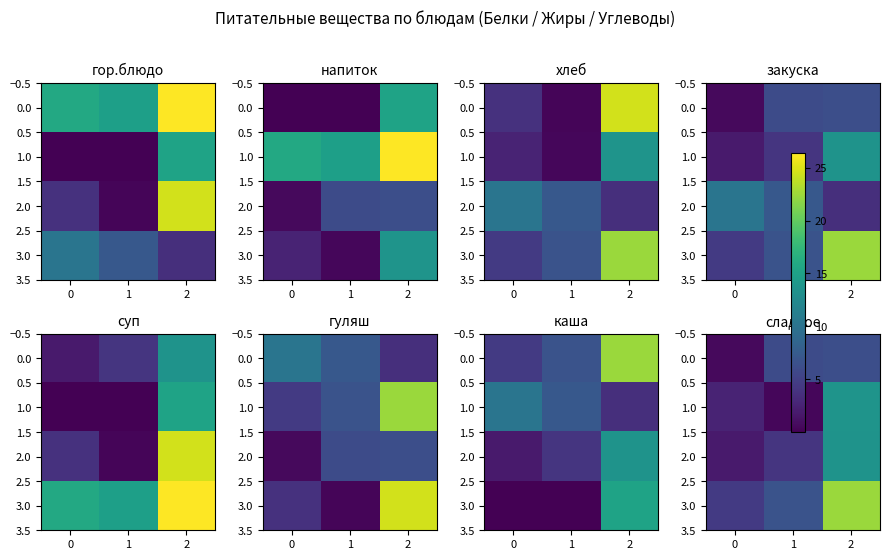

How many data points in 1.0 are less than 2?

1